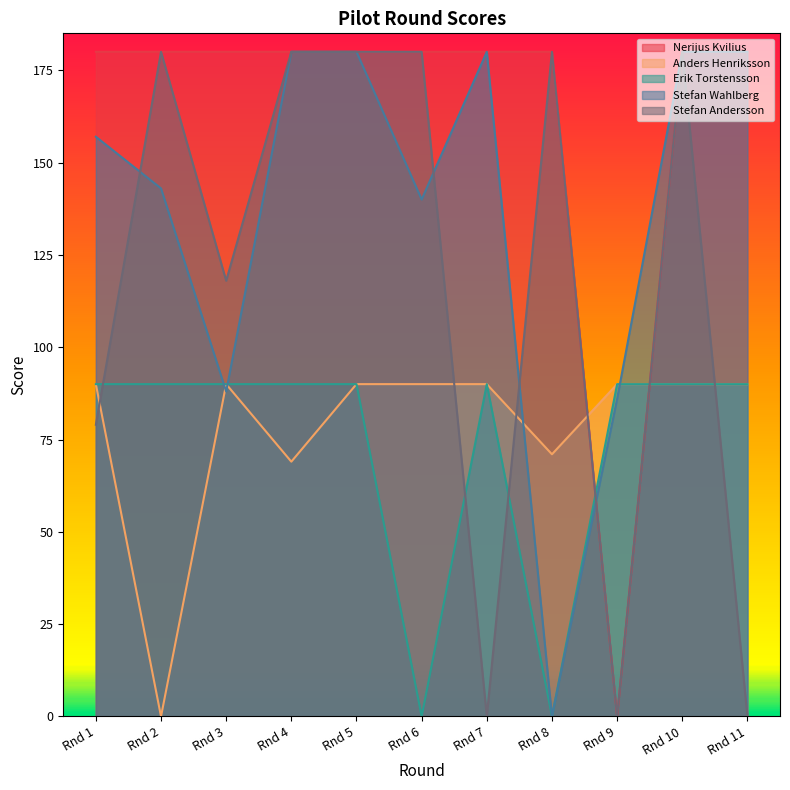

Does the chart have visible grid lines?

No